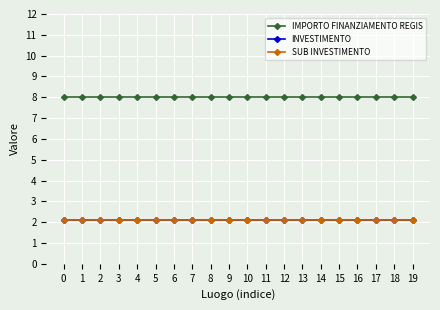

Is the value of SUB INVESTIMENTO at 10 greater than the value of INVESTIMENTO at 19?

No